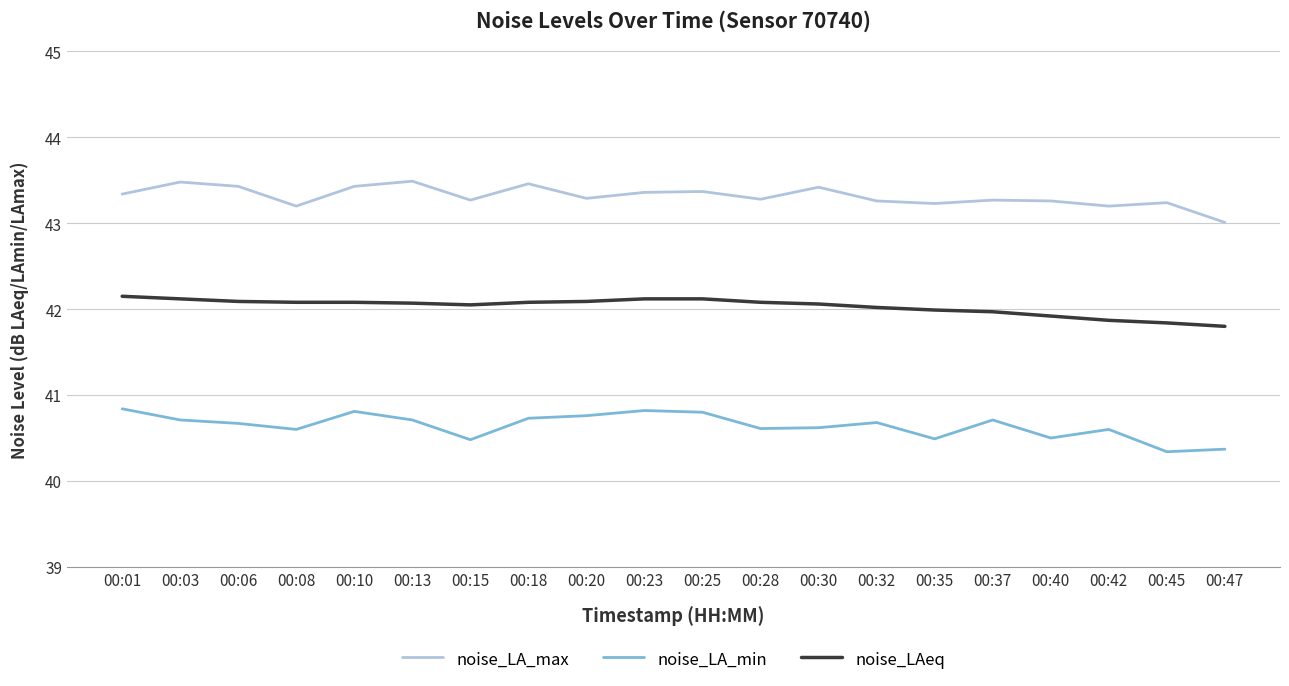

What is the total value across all series at 00:40?

125.7